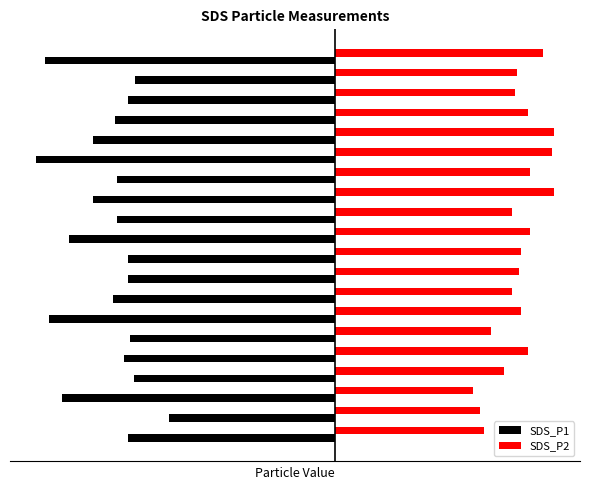

What are all the series names shown in the legend?

SDS_P1, SDS_P2